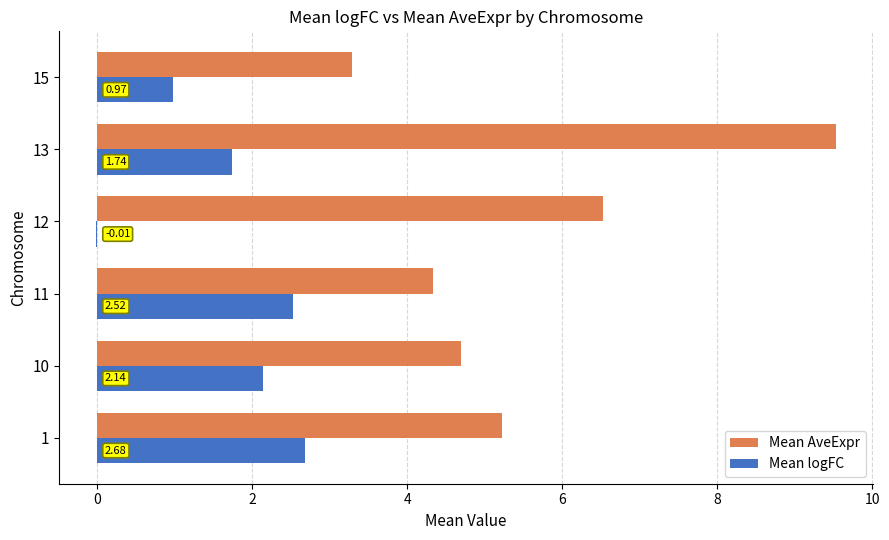

What is the sum of all Mean AveExpr values?

33.6